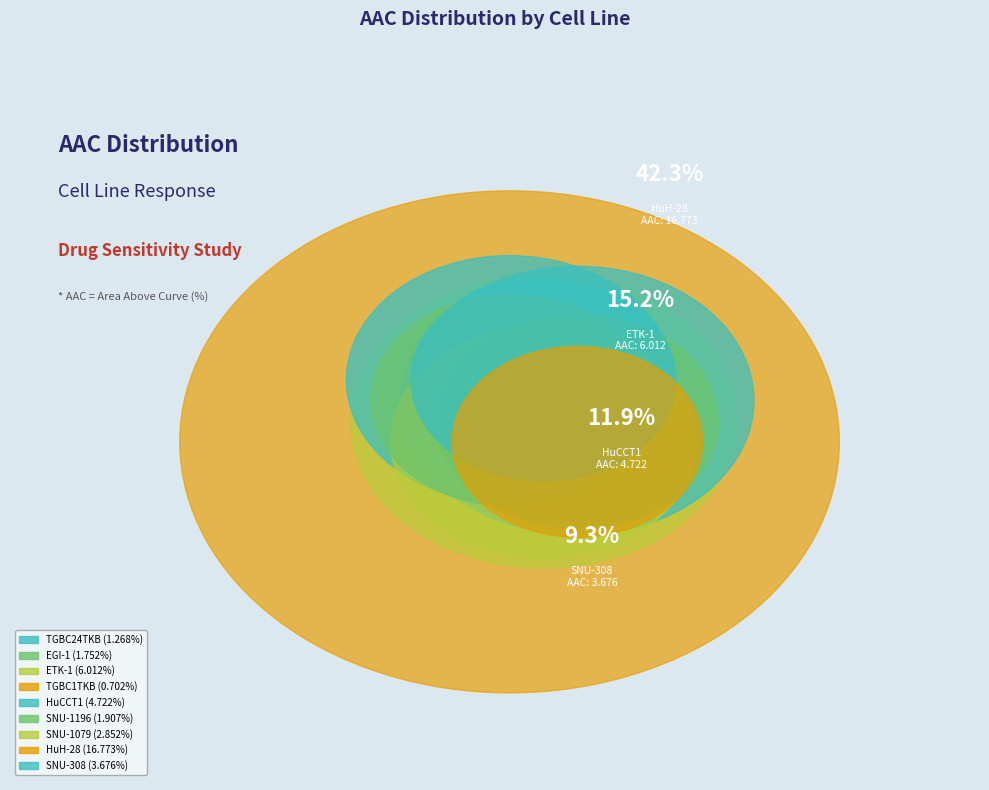

To the nearest percent, what is the difference between the largest and smallest slice percentages?

41%